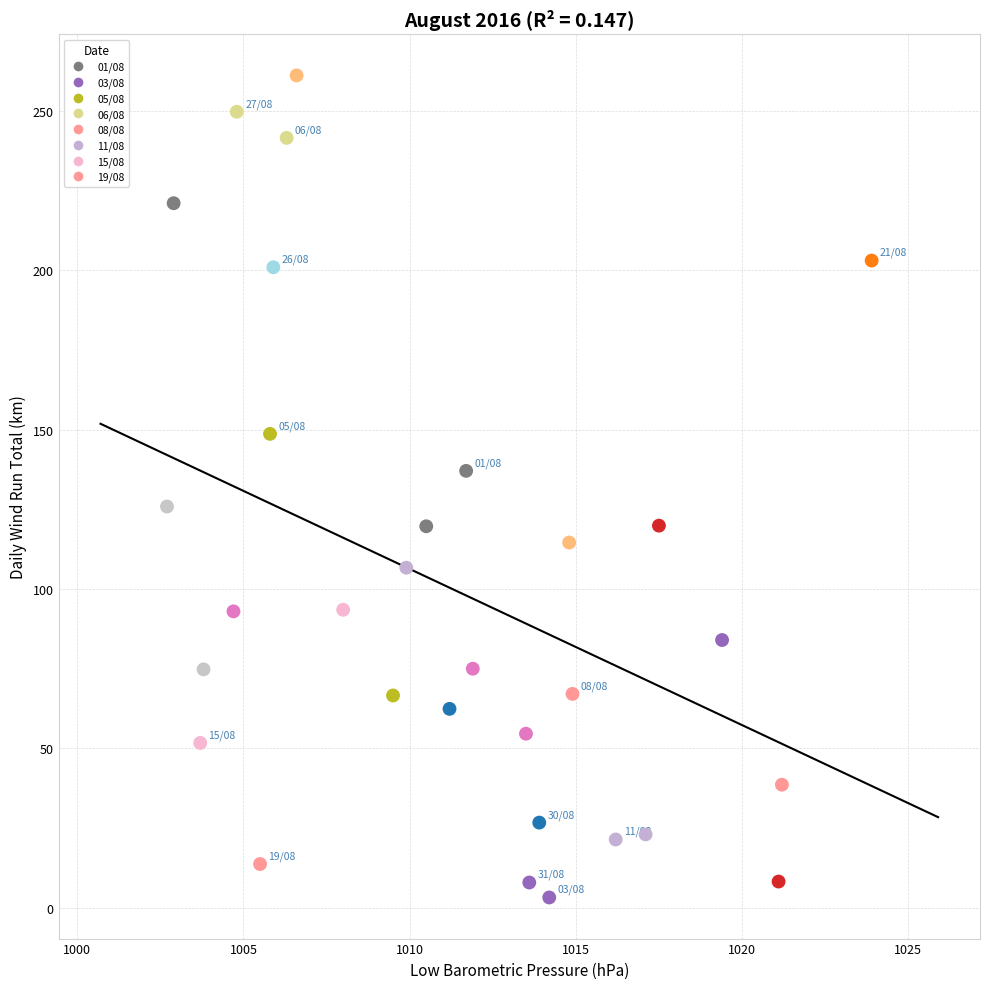

What is the range of Y values (max minus min)?

258.0